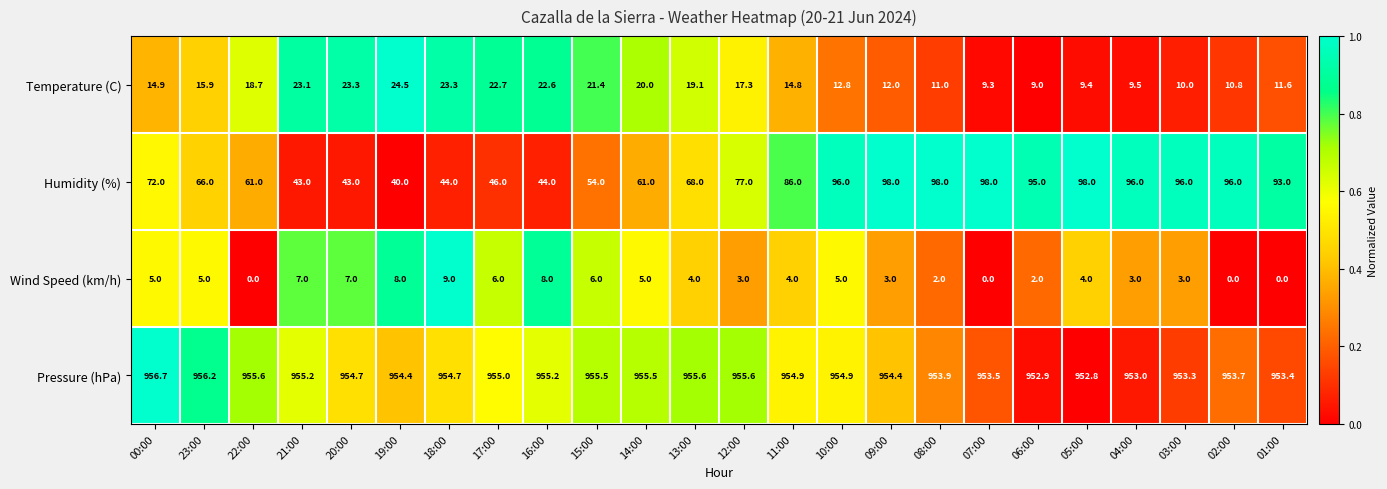

What is the difference between the maximum and minimum values in the Pressure (hPa) series?

3.9